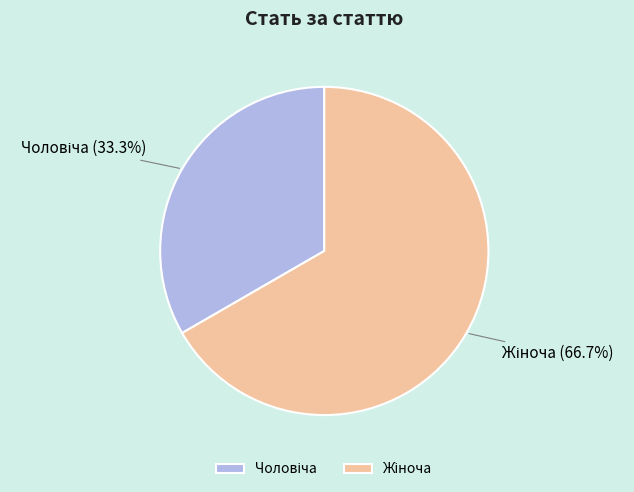

Does any single category account for the majority?

Yes